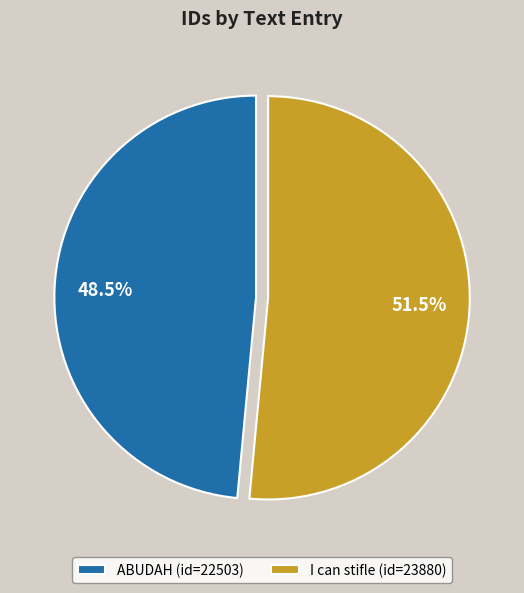

Do I can stifle and ABUDAH together represent more than half of the pie?

Yes